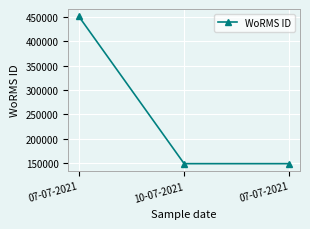

Where is the data nearest to the value 299814?

10-07-2021